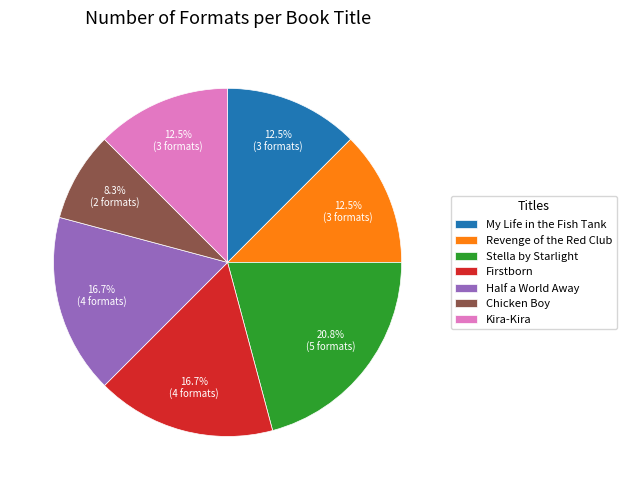

How many slices are in this pie chart?

7